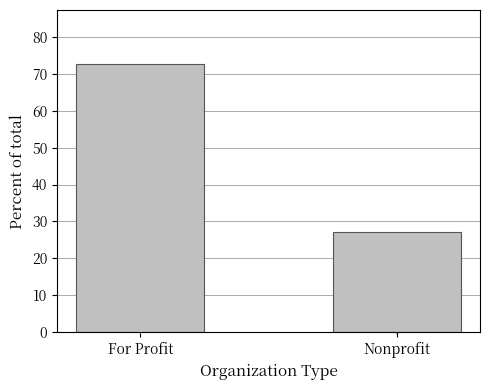

Reading left to right, list all the values displayed in this chart.

72.7	27.3